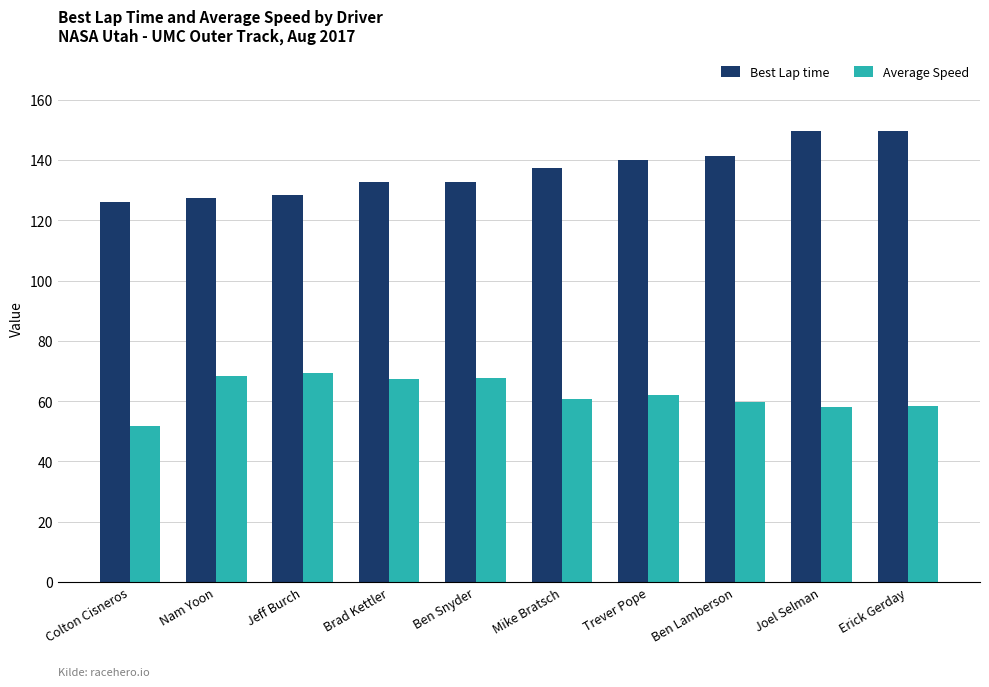

What is the difference between the highest and lowest values at Ben Snyder?

65.3